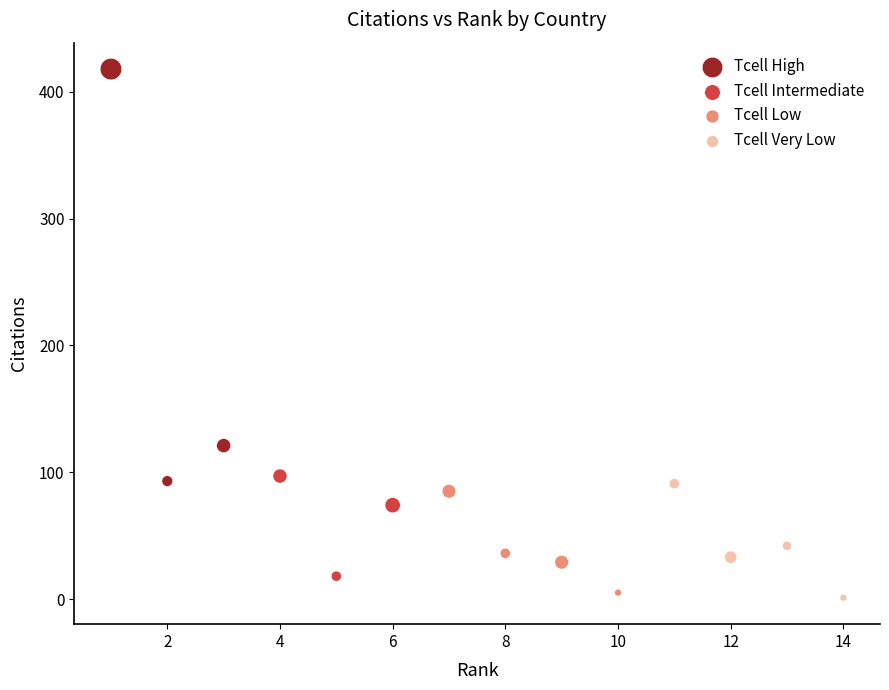

Which series has the largest Y range (max minus min)?

Tcell High